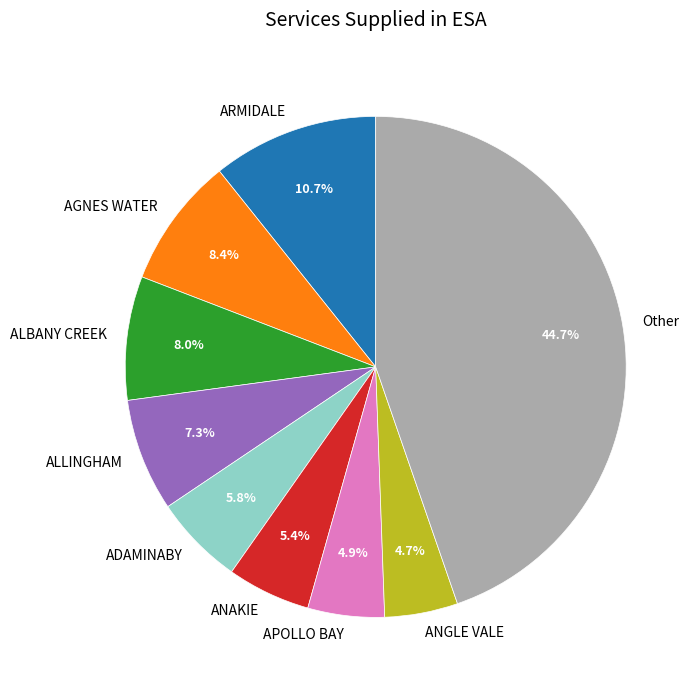

To the nearest percent, what is the difference between the largest and smallest slice percentages?

40%